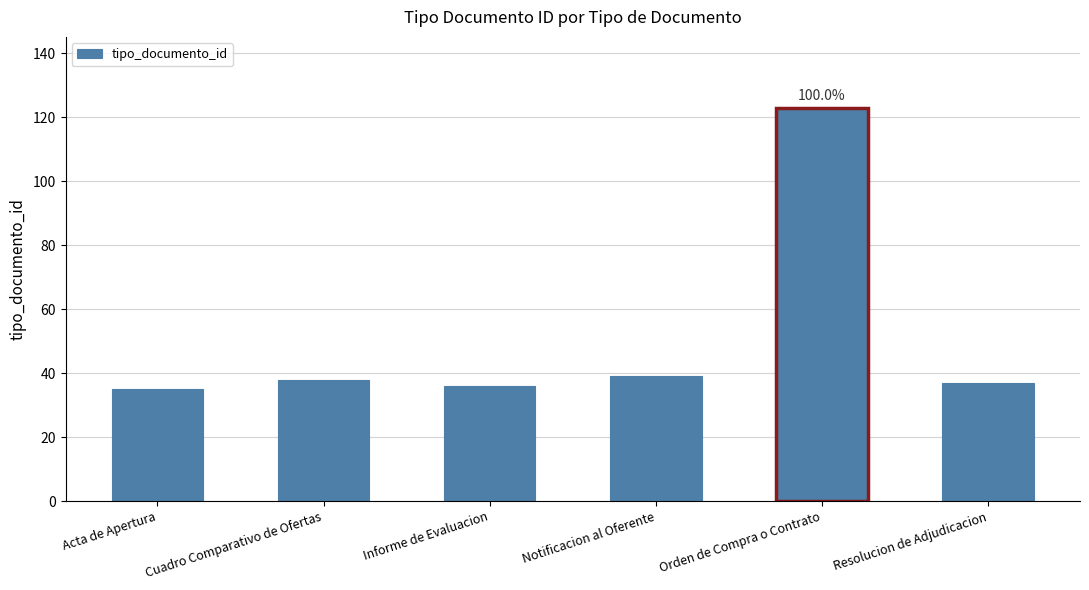

What is the value of the 1st bar from the left?

35